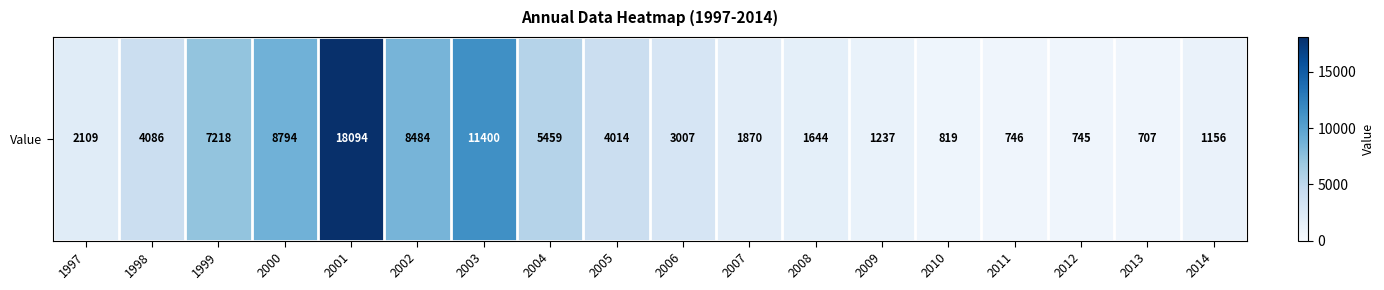

Reading left to right, transcribe all the data shown in this chart.

1997=2109	1998=4086	1999=7218	2000=8794	2001=18094	2002=8484	2003=11400	2004=5459	2005=4014	2006=3007	2007=1870	2008=1644	2009=1237	2010=819	2011=746	2012=745	2013=707	2014=1156